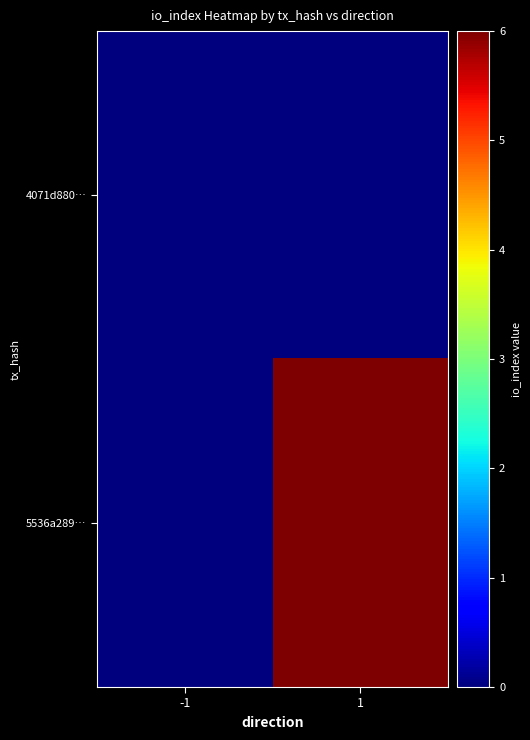

At -1, list the series in order from smallest to largest.

4071d880…, 5536a289…